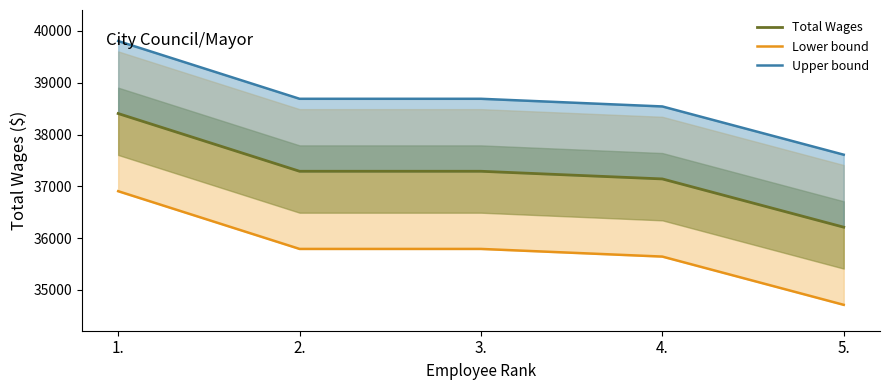

Where does the Lower bound series first go above 35790?

1.